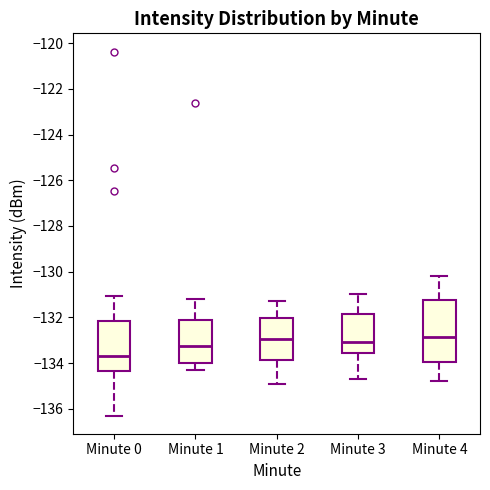

Where is the upper edge of the box for Minute 4 on the y-axis? The values are not printed on the chart, so give them approximately, as read against the axis.

-131.2